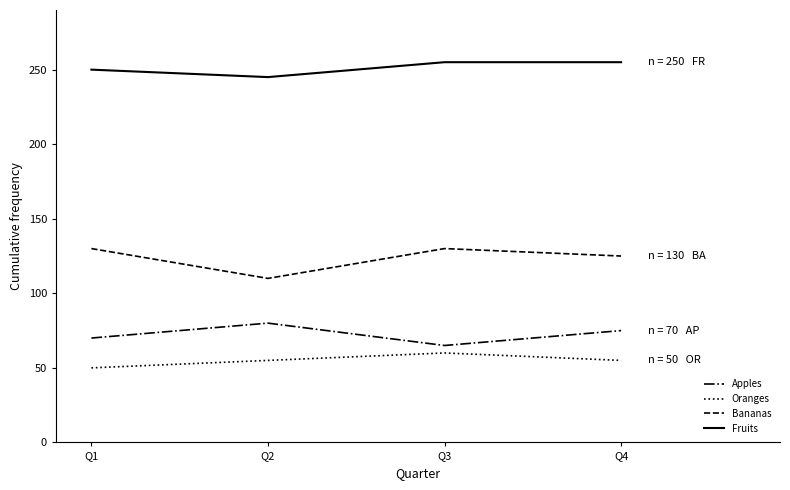

Rank the series by their maximum value, from highest to lowest.

Fruits, Bananas, Apples, Oranges